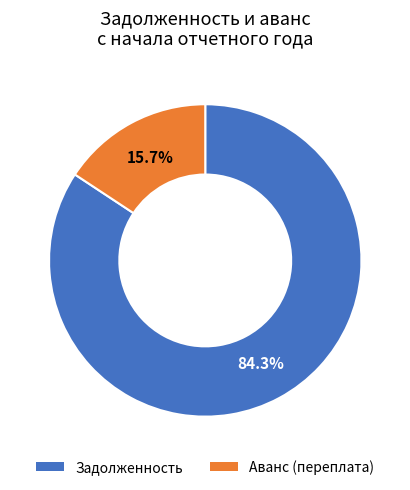

What is the total percentage of Аванс (переплата) and Задолженность?

100.0%